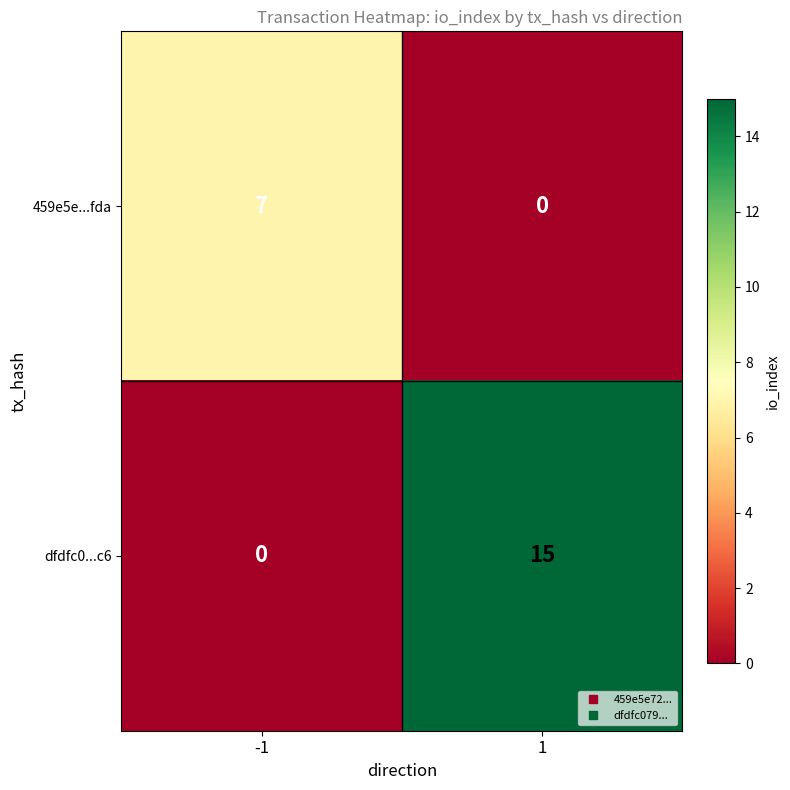

At which category is the sum across all series the highest?

1